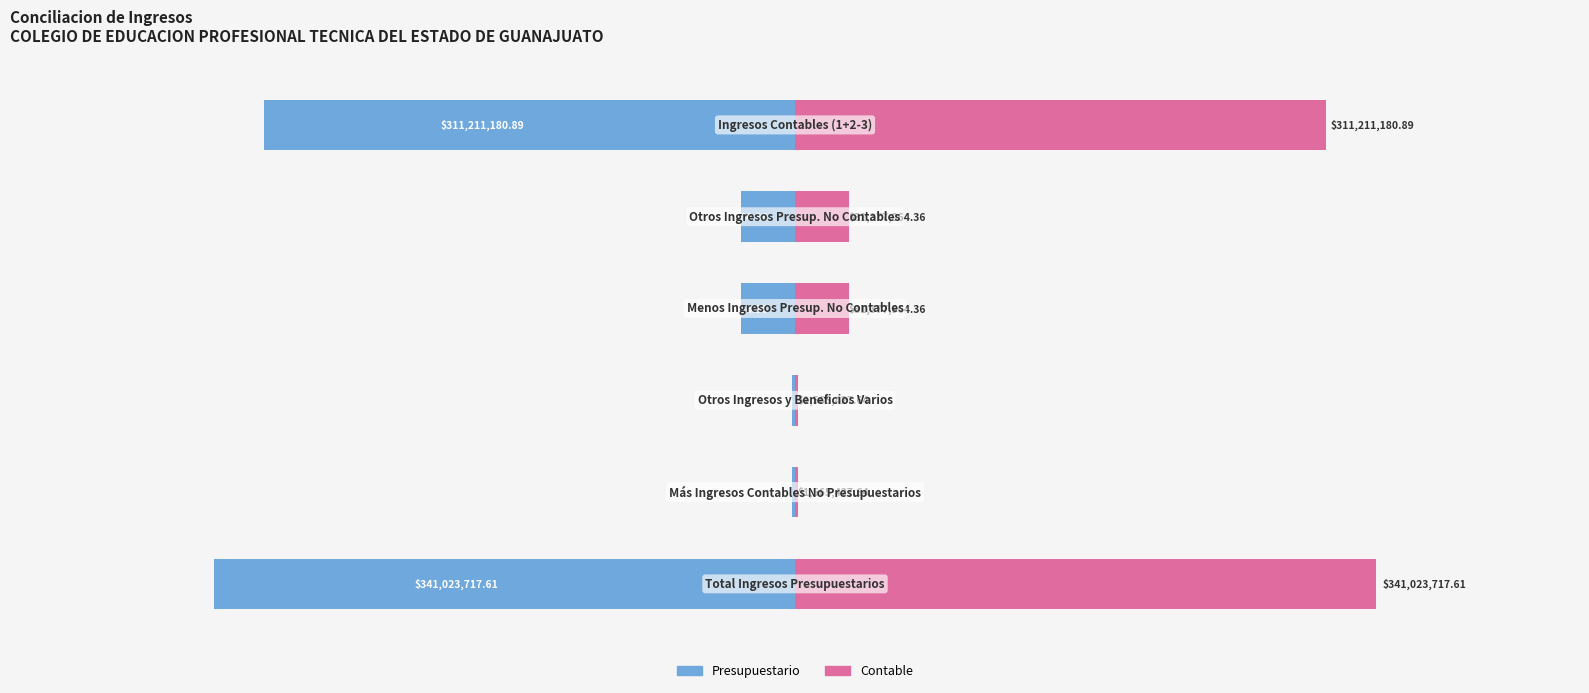

Are the bars grouped side by side (vs. stacked)?

Yes